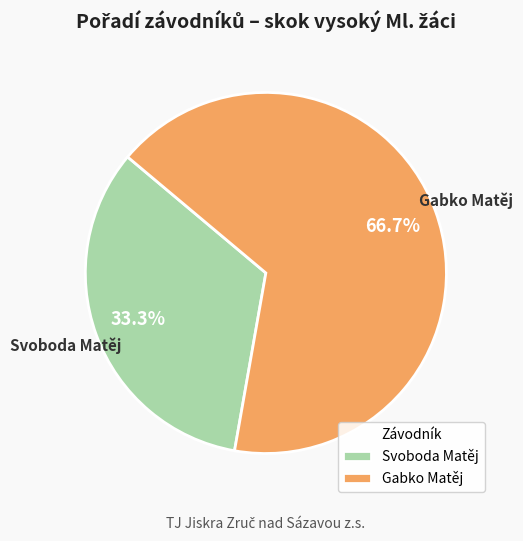

The Svoboda Matěj slice represents 45% of the pie. True or false?

False